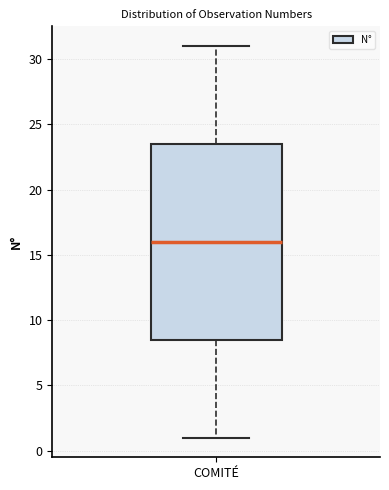

Transcribe this box plot: give where the median line is, the range the box spans, and where the two whiskers end, as read against the y-axis. The values are not printed on the chart, so give them approximately, as read against the axis.

median 16.0, box 8.5 to 23.5, whiskers 1.0 to 31.0